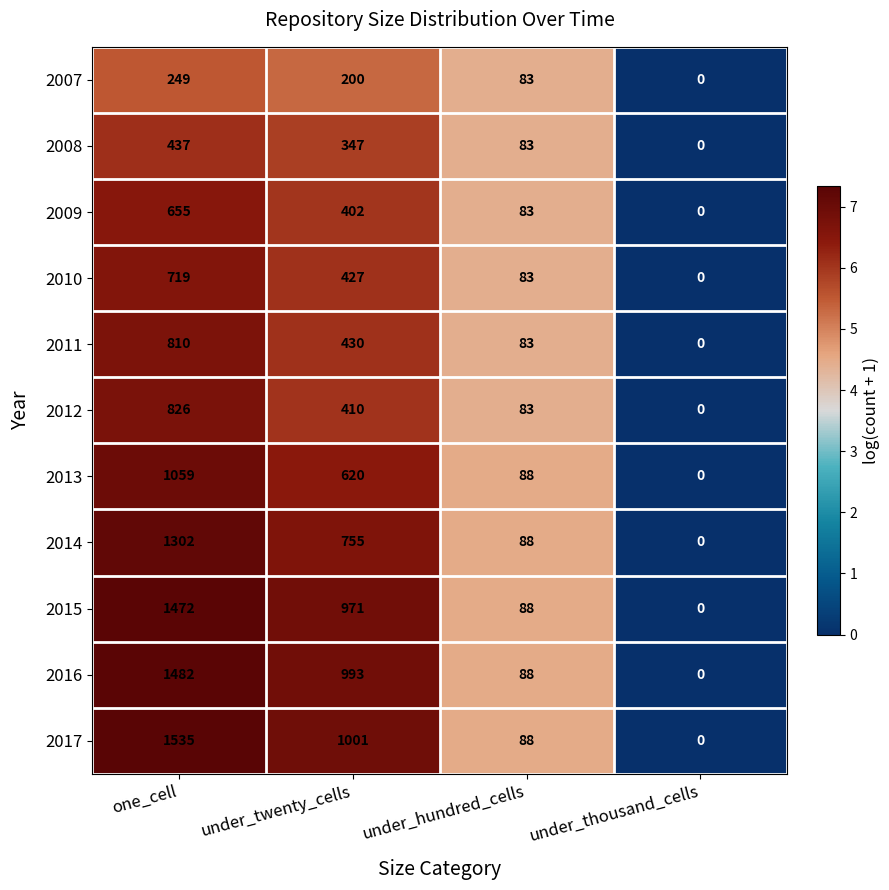

Which series changed the most between under_twenty_cells and under_thousand_cells?

2017